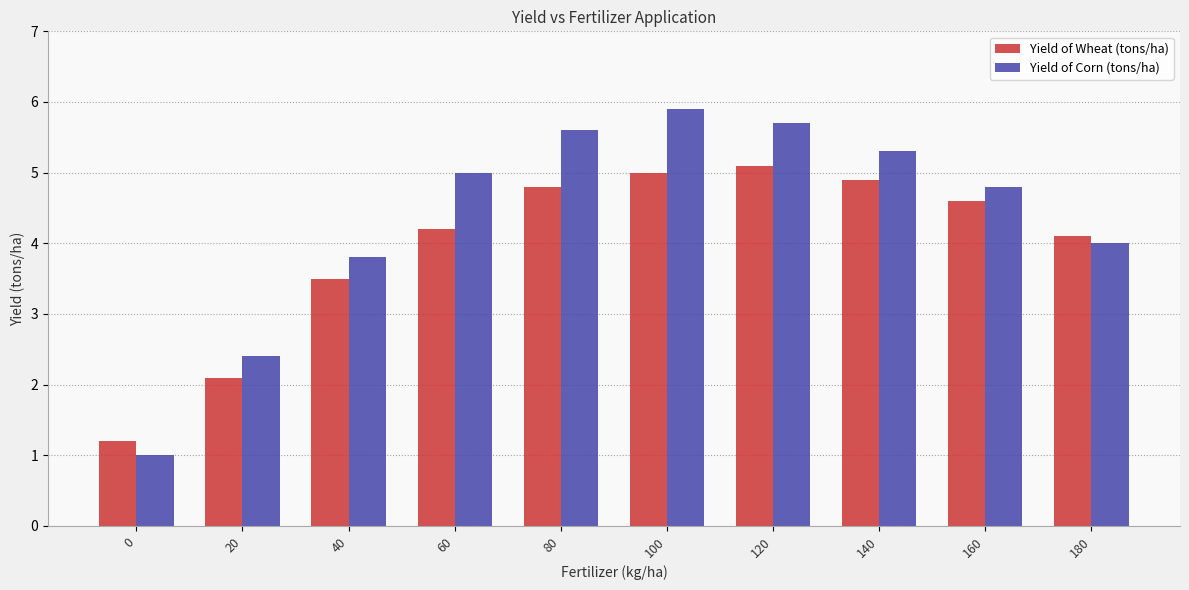

What is the value of the Yield of Corn (tons/ha) bar at the 1st from the left?

1.0